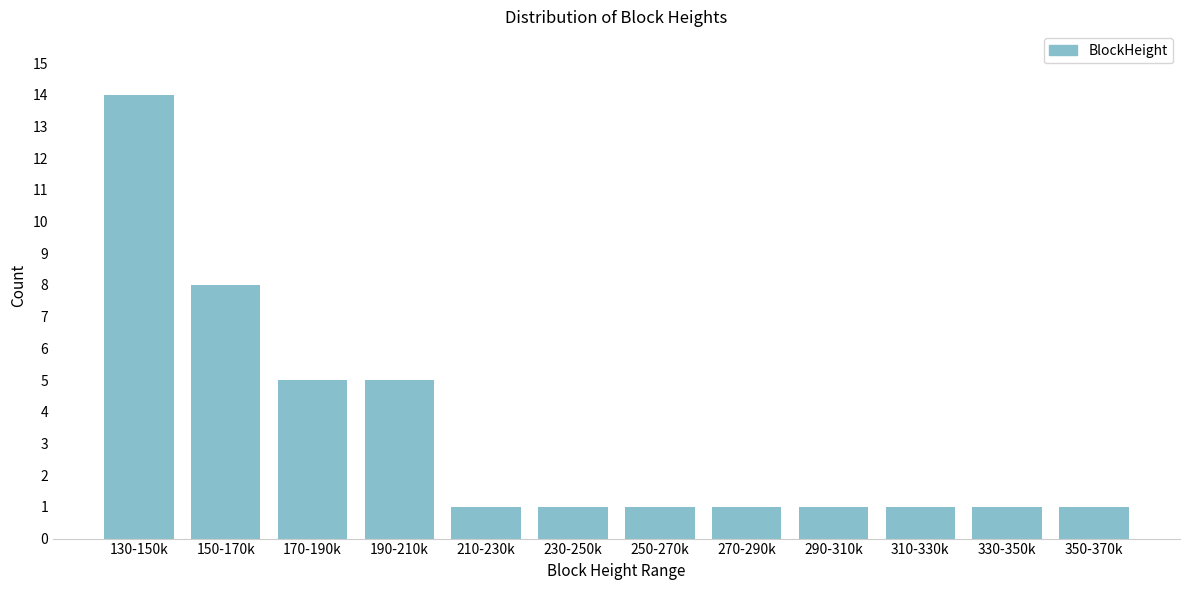

Reading left to right, what are all the values shown in this chart?

130-150k=14	150-170k=8	170-190k=5	190-210k=5	210-230k=1	230-250k=1	250-270k=1	270-290k=1	290-310k=1	310-330k=1	330-350k=1	350-370k=1